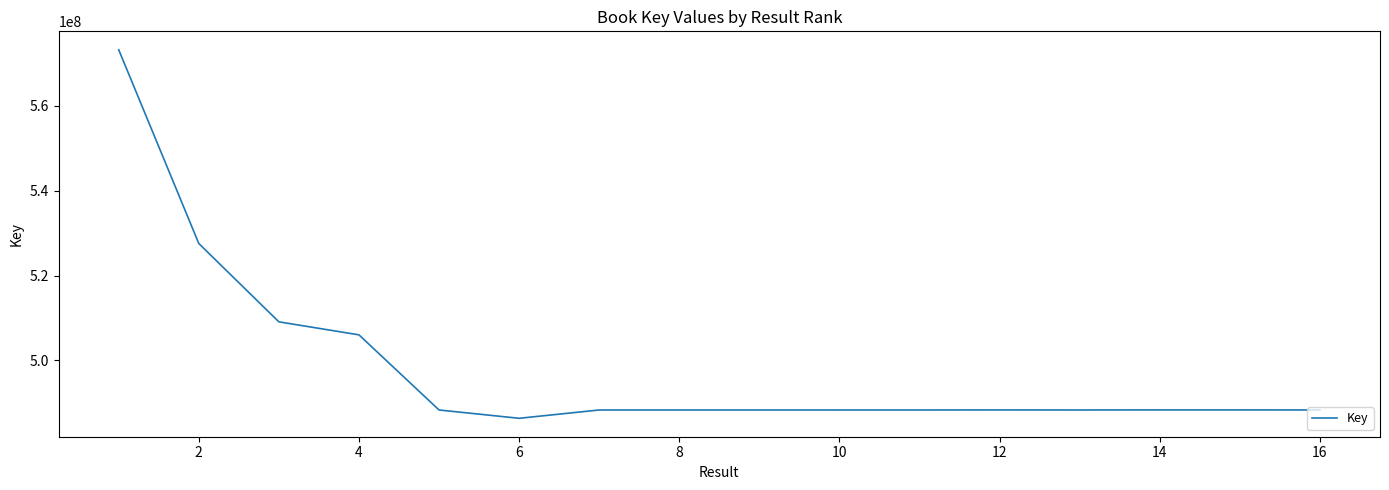

What is the minimum value shown in the chart?

486369064